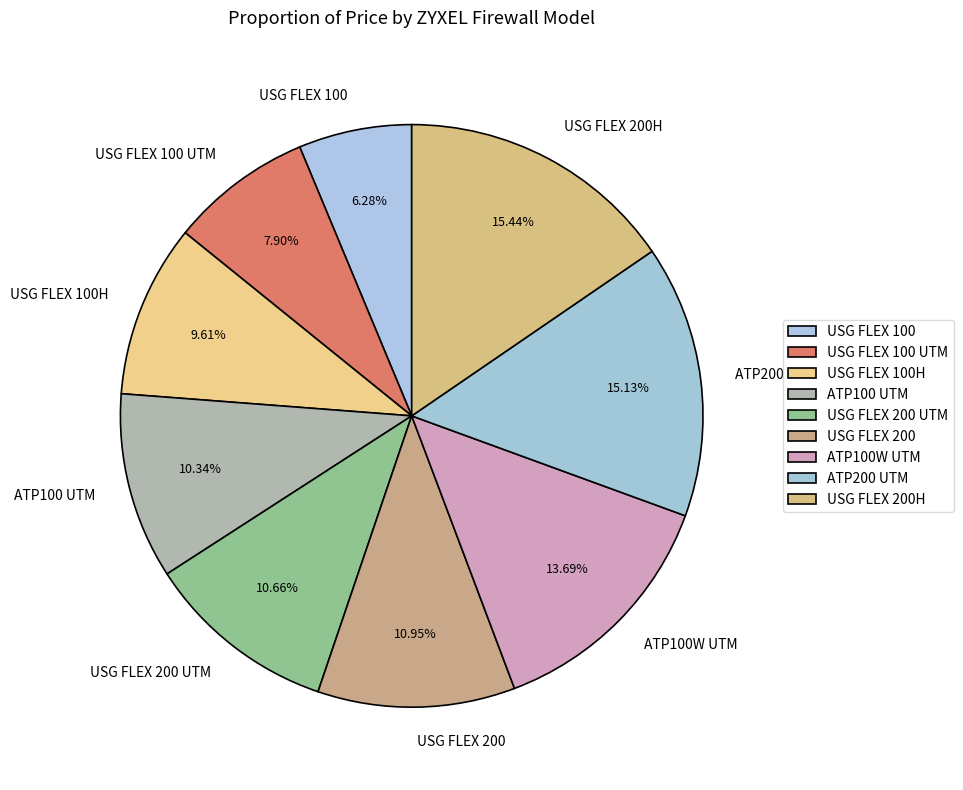

Which has a higher value, USG FLEX 200 UTM or USG FLEX 100 UTM?

USG FLEX 200 UTM